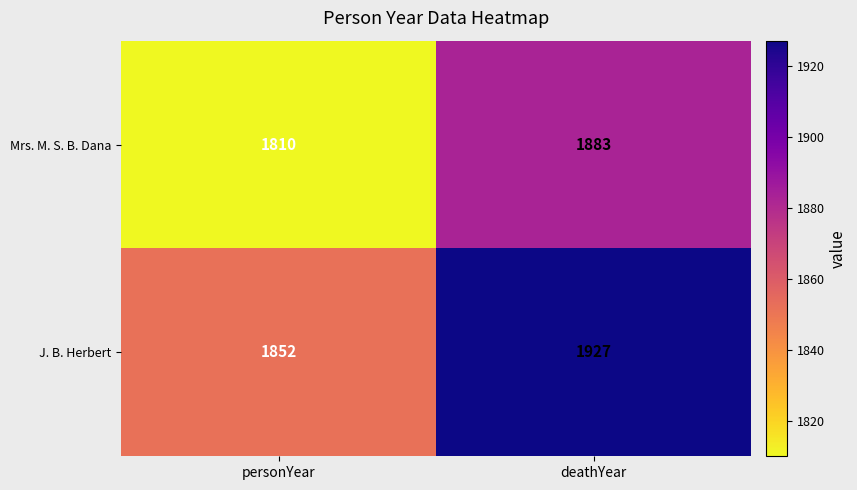

What is the greatest value displayed?

1927